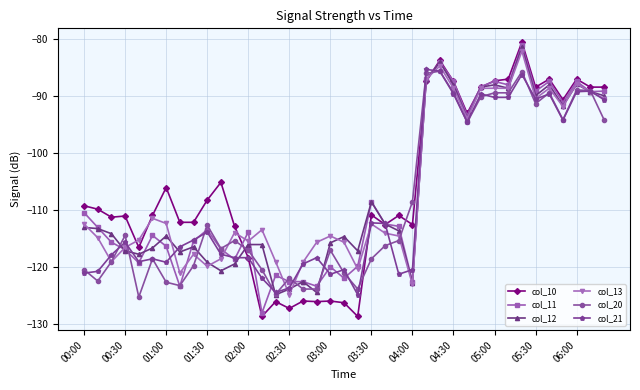

Which series has the largest range (max minus min)?

col_10